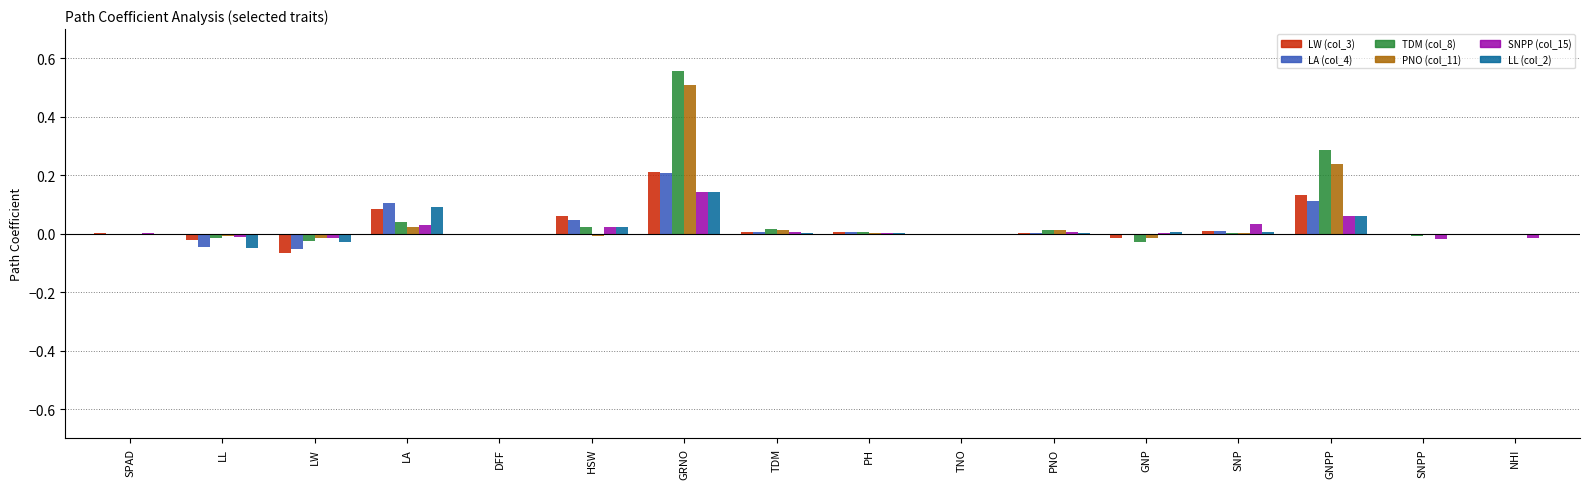

Is it true that LL (col_2) equals 0.1 at LA?

True